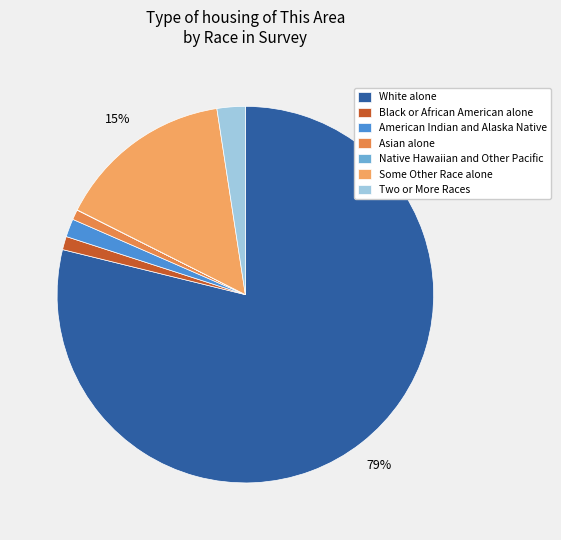

To the nearest percent, what is the difference between the Asian alone and Some Other Race alone slice percentages?

14%